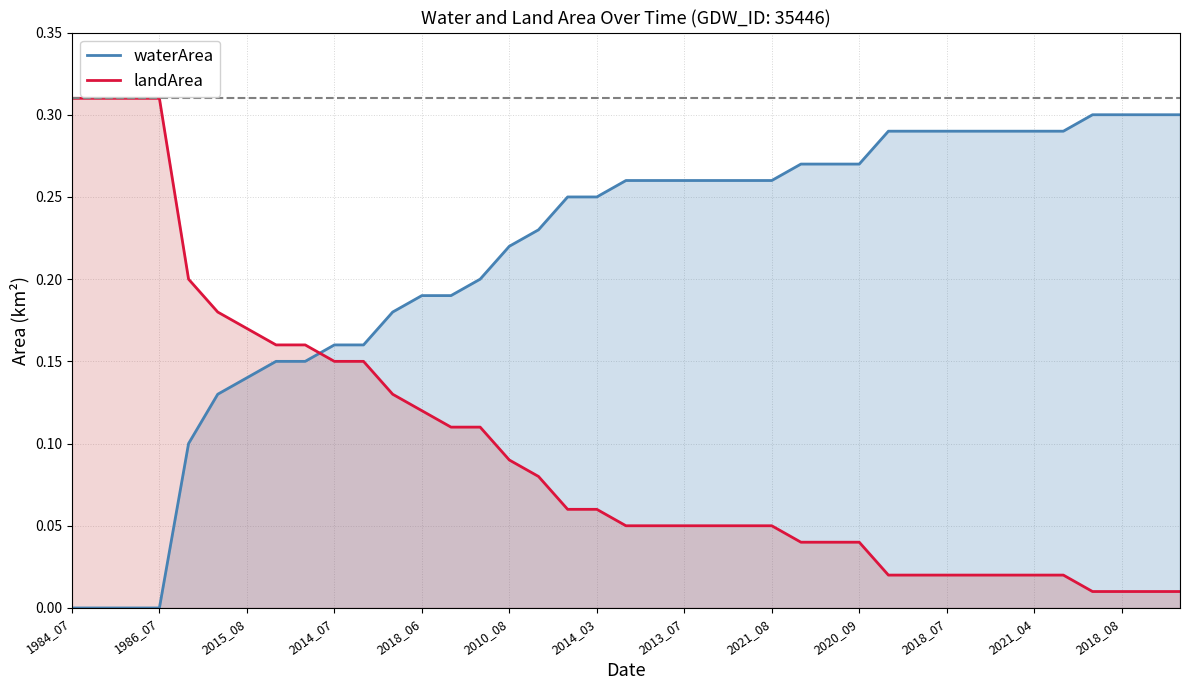

The value of waterArea at 22 is 0.1. True or false?

False